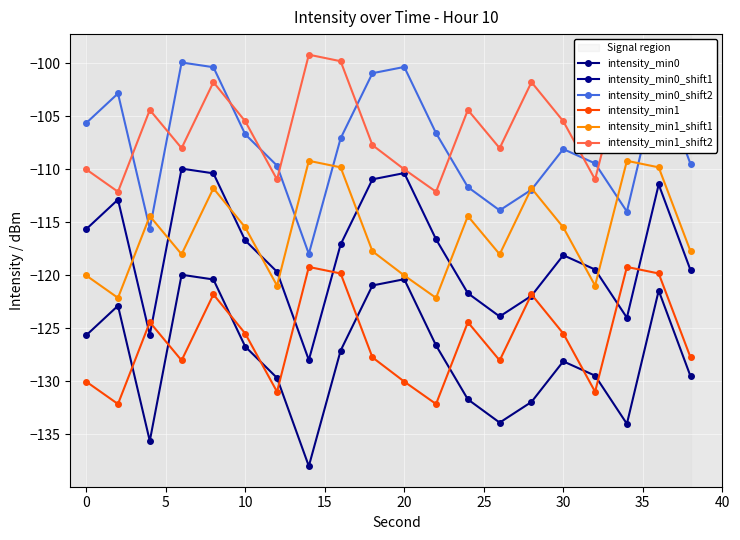

Reading left to right, extract all data points from this chart.

intensity_min0: -125.7	-122.9	-135.6	-120.0	-120.4	-126.7	-129.7	-138.0	-127.1	-121.0	-120.4	-126.6	-131.7	-133.9	-131.9	-128.1	-129.5	-134.0	-121.4	-129.5
intensity_min0_shift1: -115.7	-112.9	-125.6	-110.0	-110.4	-116.7	-119.7	-128.0	-117.1	-111.0	-110.4	-116.6	-121.7	-123.9	-121.9	-118.1	-119.5	-124.0	-111.4	-119.5
intensity_min0_shift2: -105.7	-102.9	-115.6	-100.0	-100.4	-106.7	-109.7	-118.0	-107.1	-101.0	-100.4	-106.6	-111.7	-113.9	-111.9	-108.1	-109.5	-114.0	-101.4	-109.5
intensity_min1: -130.0	-132.1	-124.4	-128.0	-121.8	-125.5	-131.0	-119.2	-119.8	-127.7	-130.0	-132.1	-124.4	-128.0	-121.8	-125.5	-131.0	-119.2	-119.8	-127.7
intensity_min1_shift1: -120.0	-122.1	-114.4	-118.0	-111.8	-115.5	-121.0	-109.2	-109.8	-117.7	-120.0	-122.1	-114.4	-118.0	-111.8	-115.5	-121.0	-109.2	-109.8	-117.7
intensity_min1_shift2: -110.0	-112.1	-104.4	-108.0	-101.8	-105.5	-111.0	-99.2	-99.8	-107.7	-110.0	-112.1	-104.4	-108.0	-101.8	-105.5	-111.0	-99.2	-99.8	-107.7